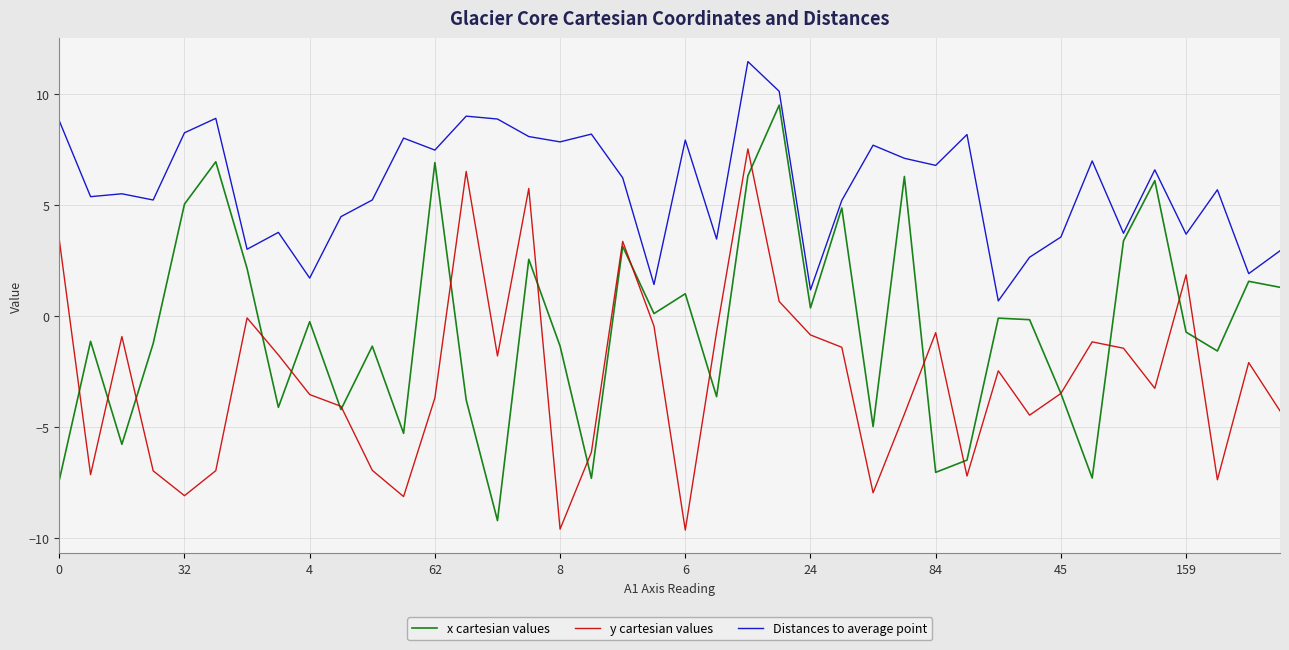

Which series has the widest spread of values?

x cartesian values